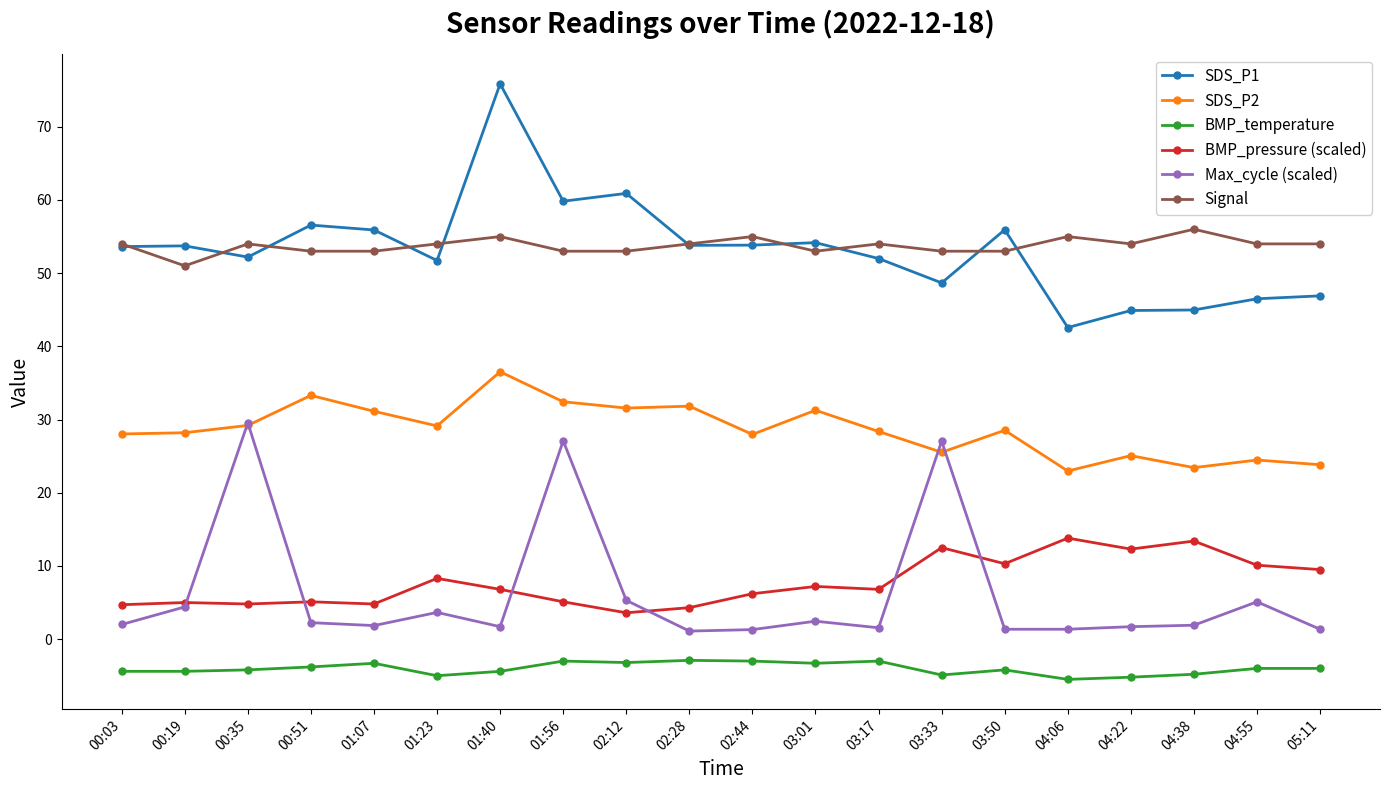

Which label corresponds to the largest value in the chart?

01:40